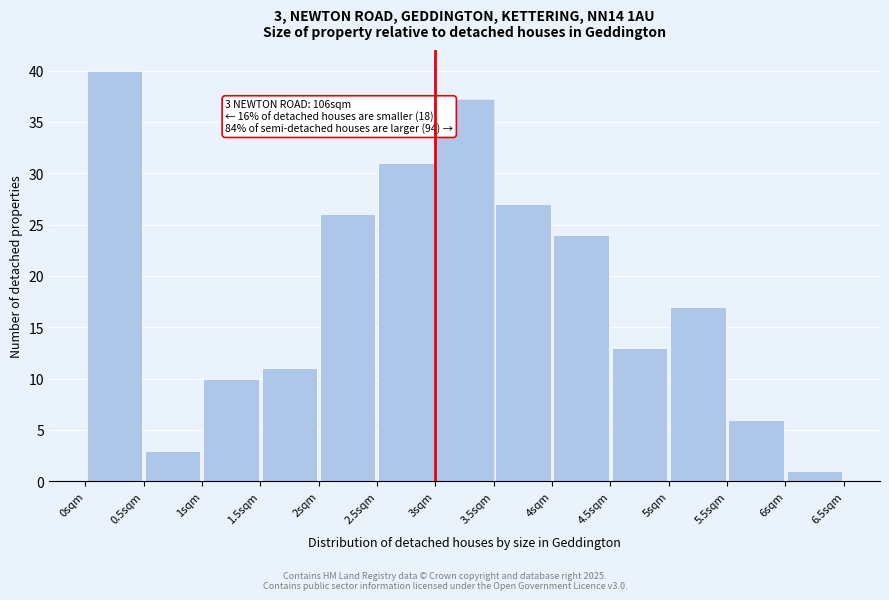

Which range on the x-axis has the tallest bar?

0.0 to 0.5